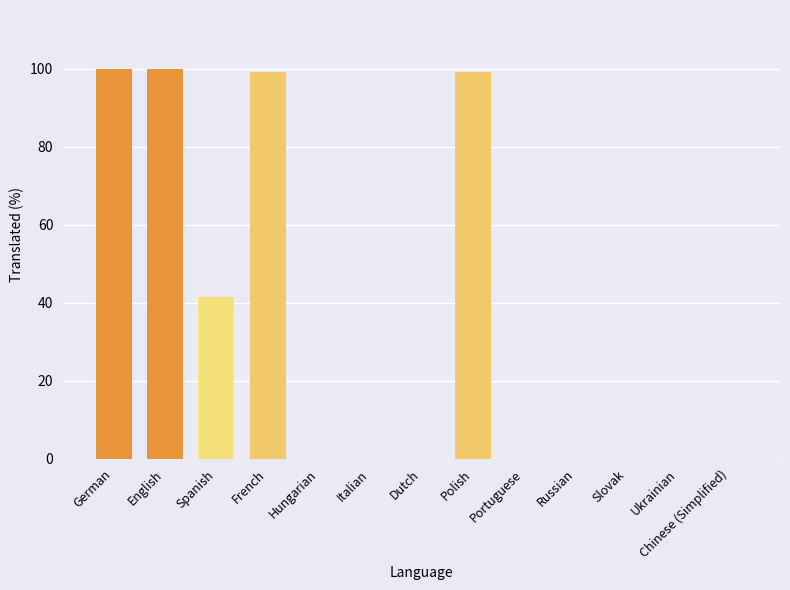

What is the sum of the values at Slovak and English?

100.0